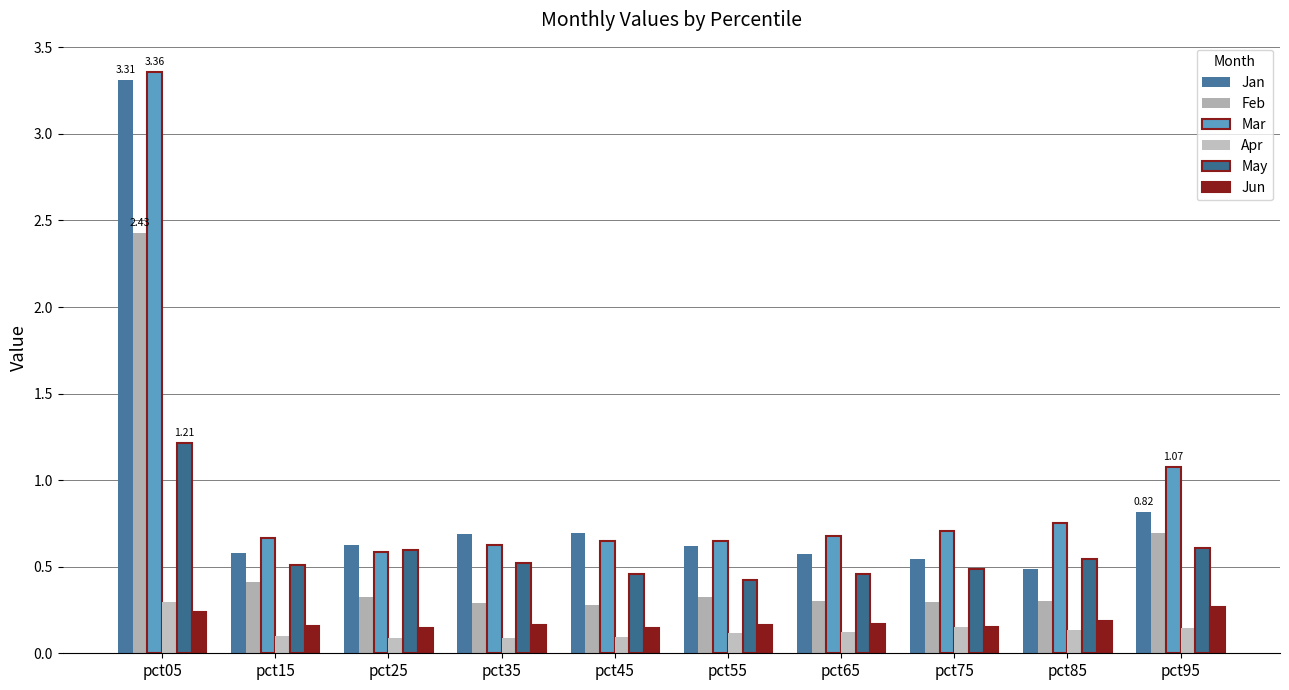

Which series has the largest total across all categories?

Mar